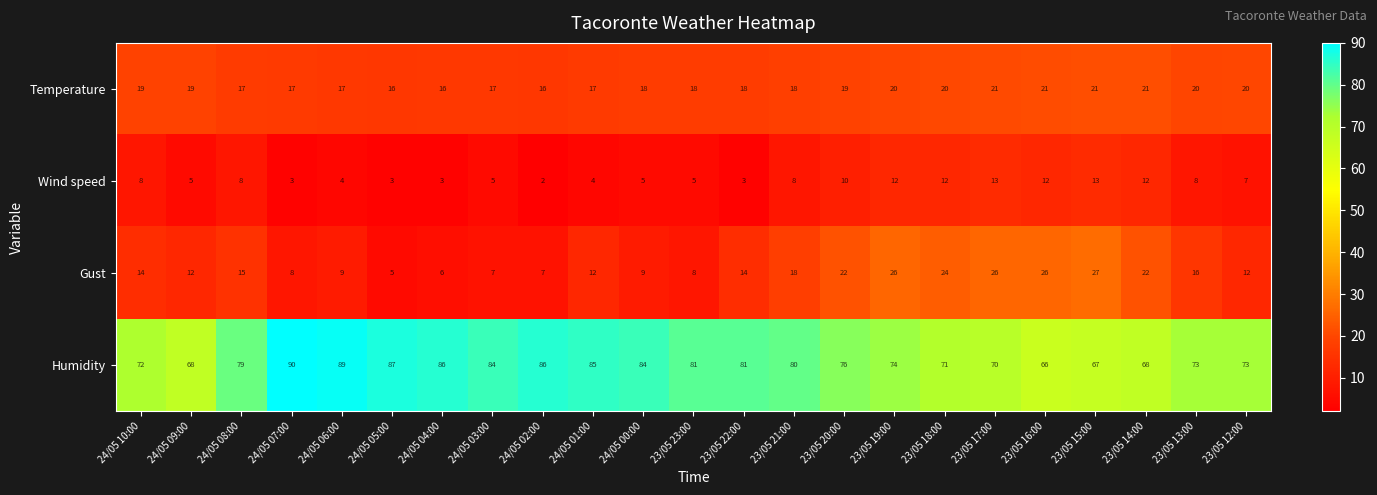

What is the difference between the Wind speed values at 23/05 16:00 and 24/05 00:00?

7